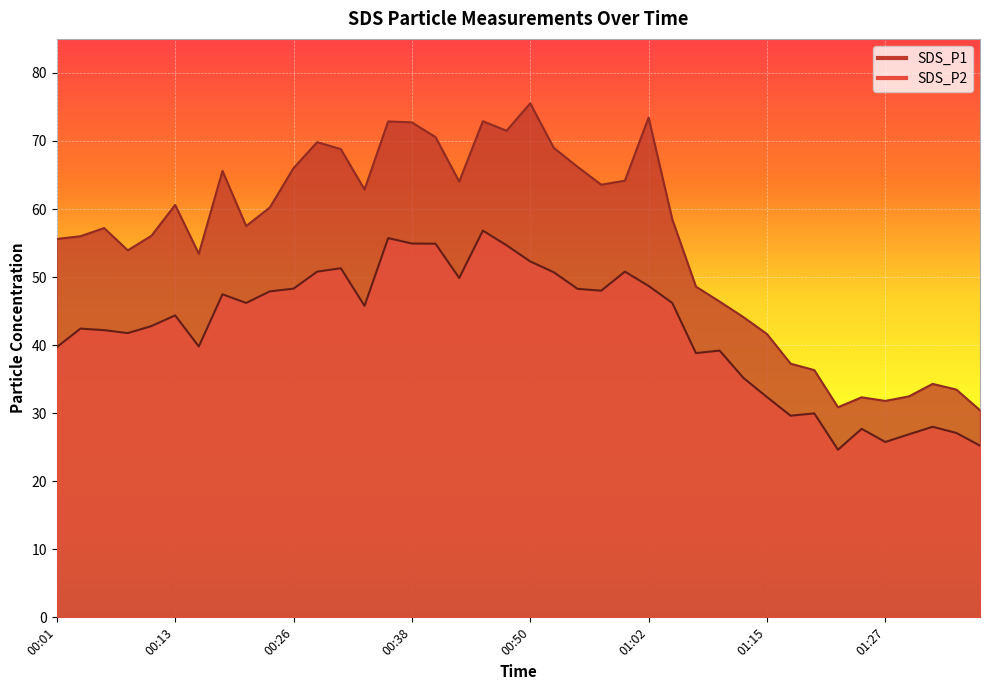

What is the difference between the SDS_P1 values at 01:05 and 00:33?

4.4